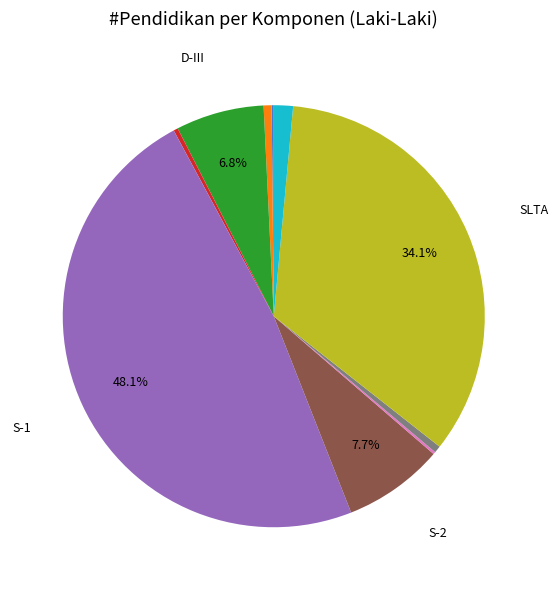

Is there a majority slice in this chart?

No